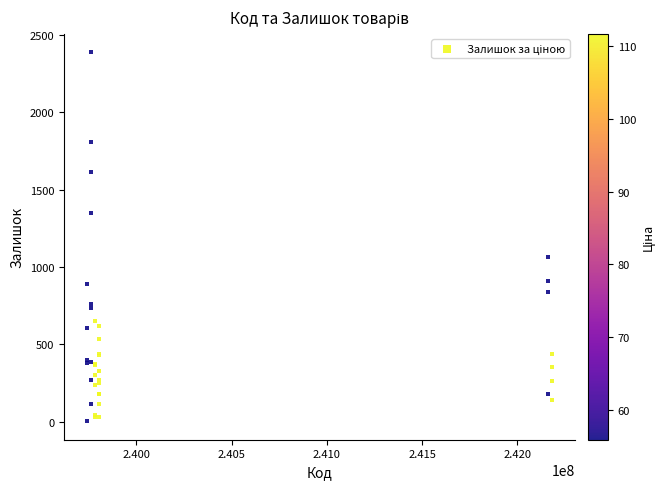

What Y value in the scatter plot is closest to 1194?

1067